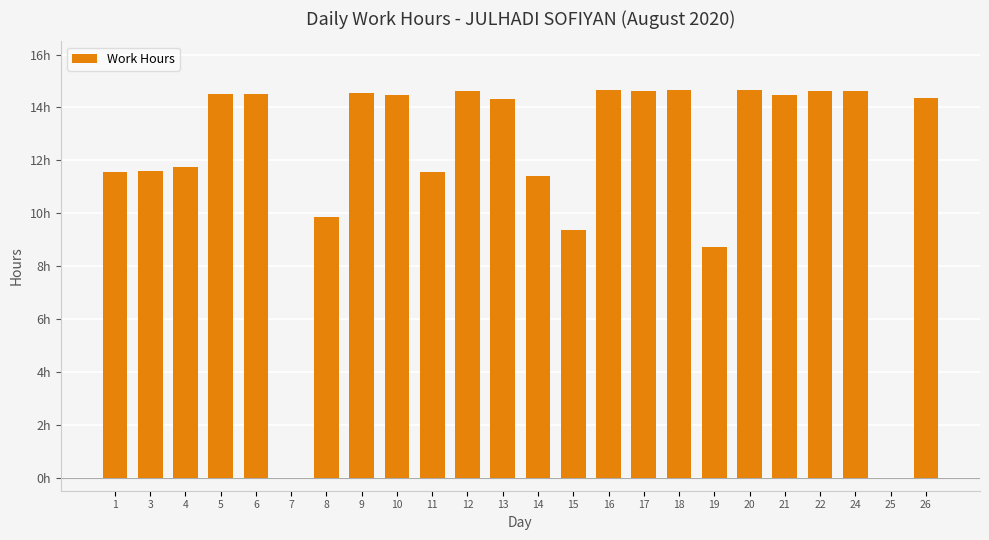

Rank the categories by value from lowest to highest.

7, 25, 19, 15, 8, 14, 1, 11, 3, 4, 13, 26, 10, 21, 6, 5, 9, 22, 24, 12, 17, 16, 18, 20